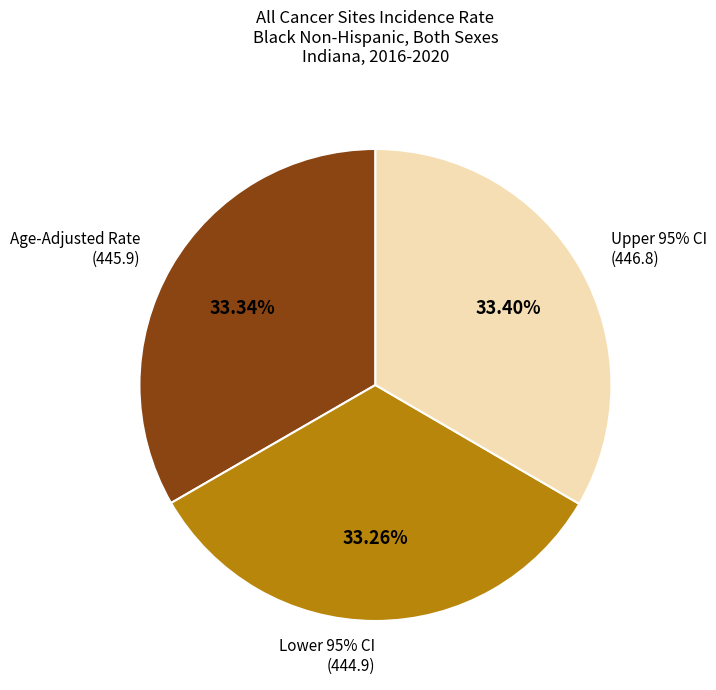

Is there a majority slice in this chart?

No